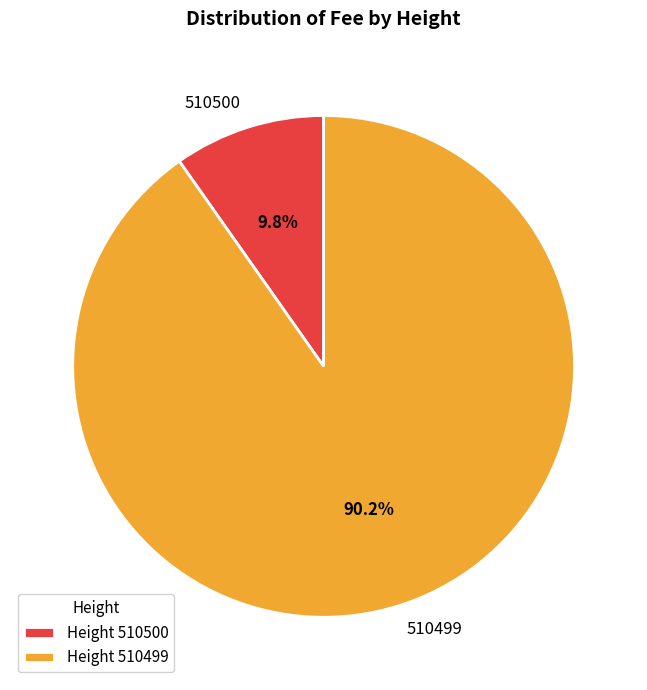

Combined, do 510499 and 510500 account for over 50%?

Yes